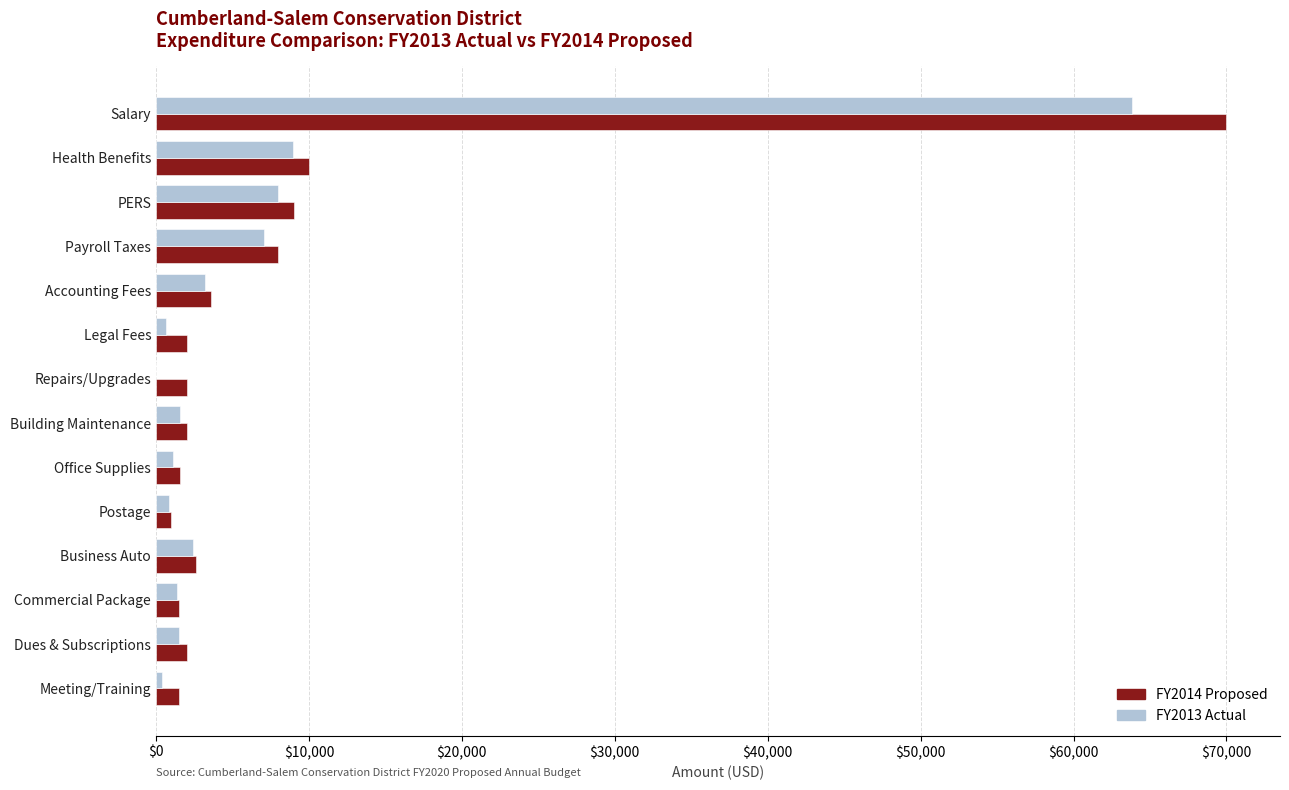

Which series has the largest range (max minus min)?

FY2014 Proposed